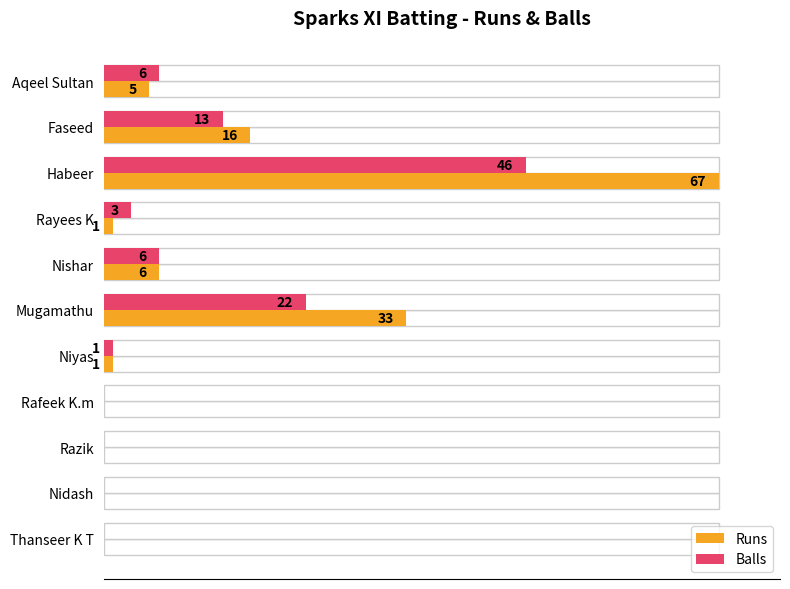

Does the chart contain stacked bars?

No